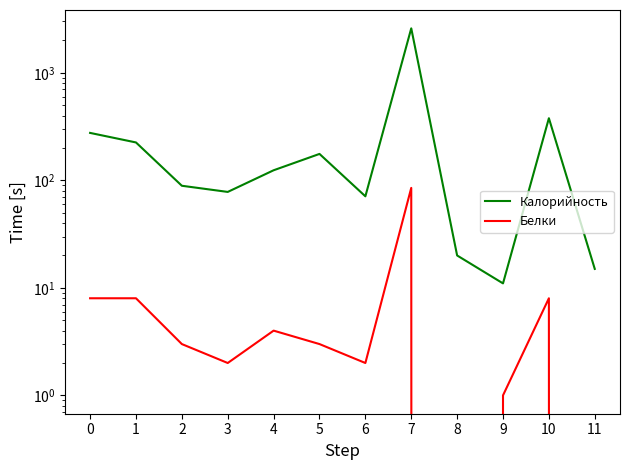

What is the sum of all Калорийность values?

4053